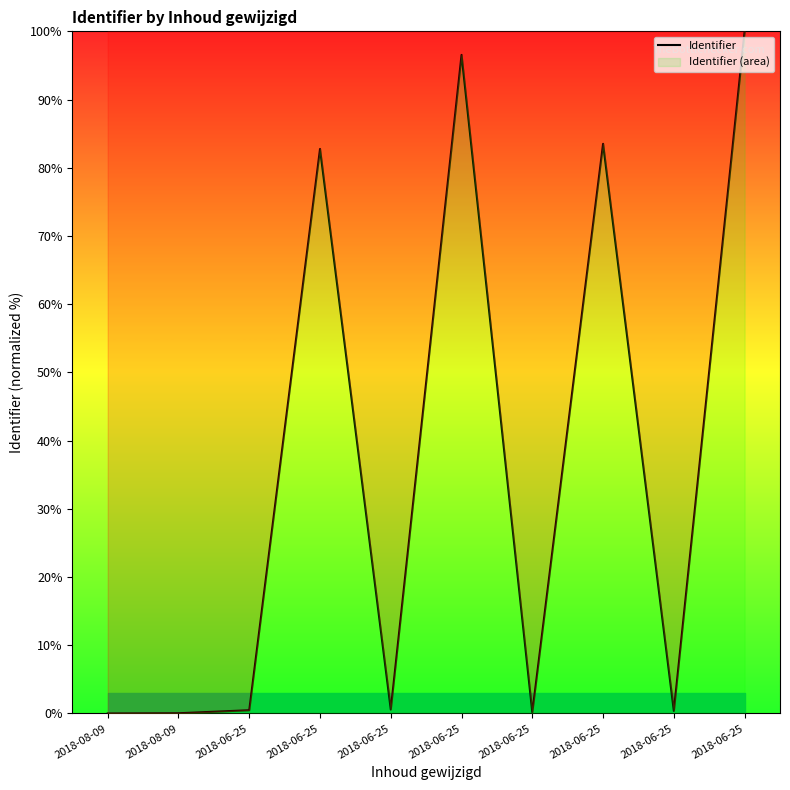

True or false: there are more than 2 points higher than both neighbors.

True